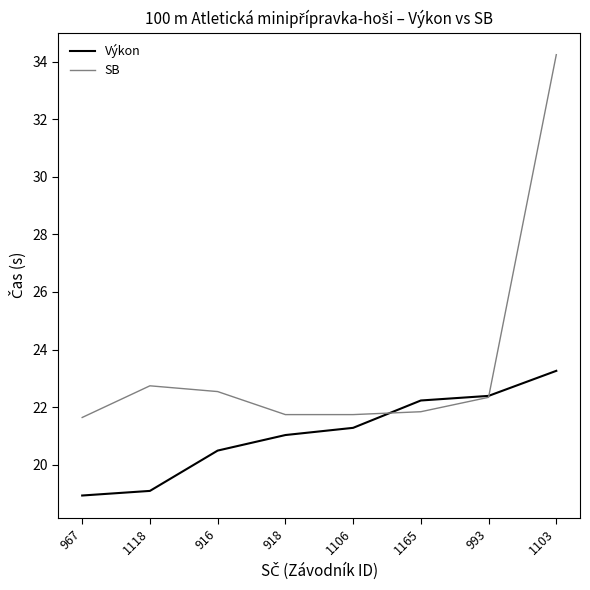

Reading left to right, extract all data points from this chart.

Výkon: 18.9	19.1	20.5	21.0	21.3	22.2	22.4	23.3
SB: 21.6	22.7	22.5	21.7	21.7	21.8	22.3	34.2